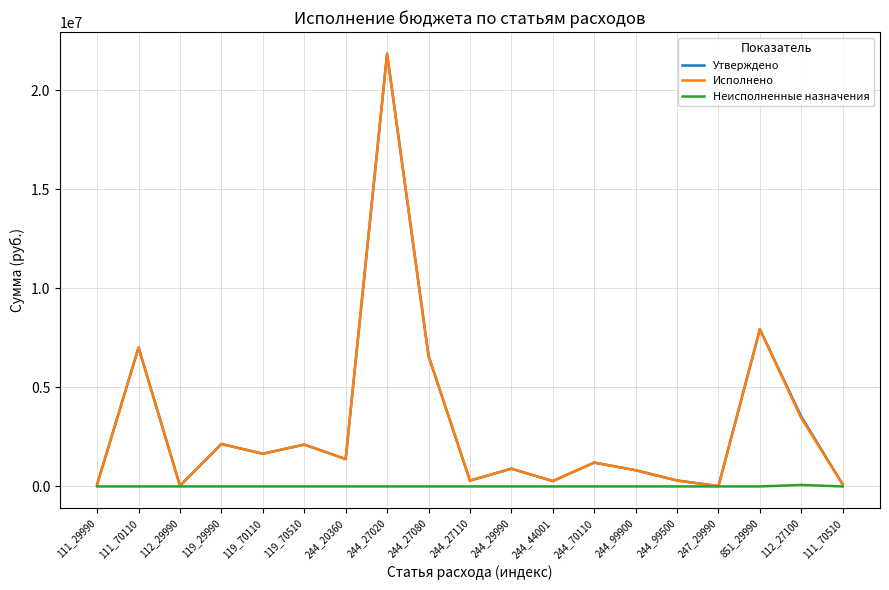

What is the spread (max minus min) of values at 244_29990?

896250.0